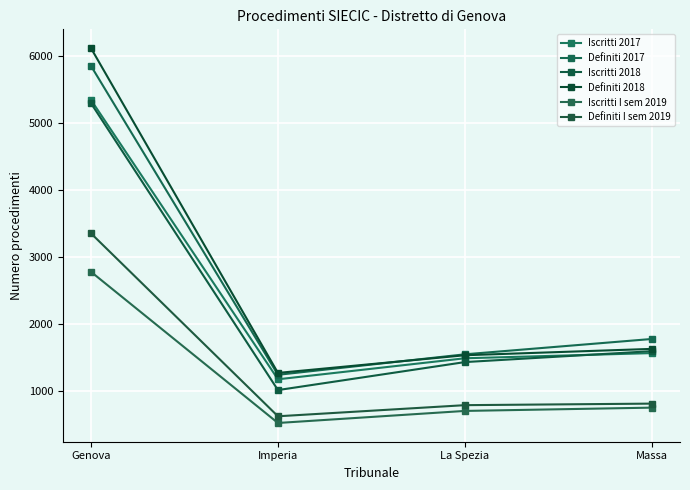

At how many categories does at least one series exceed 2196?

1